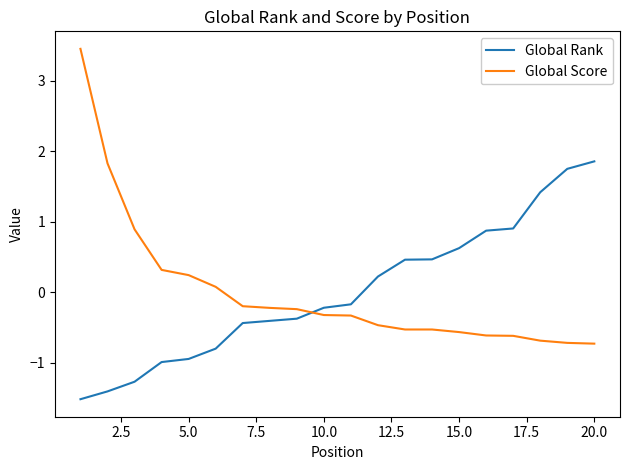

Rank the series by their maximum value, from highest to lowest.

Global Score, Global Rank